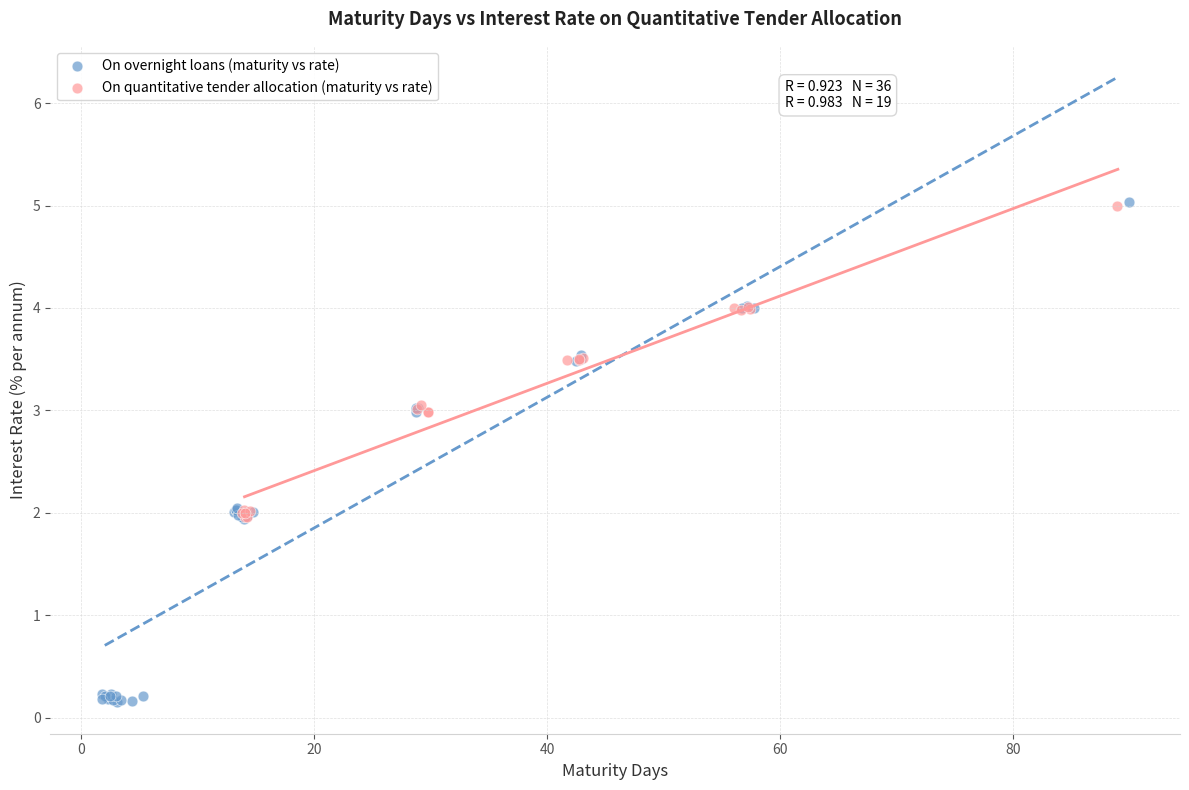

Which series has the widest spread of Y values?

On overnight loans (maturity vs rate)